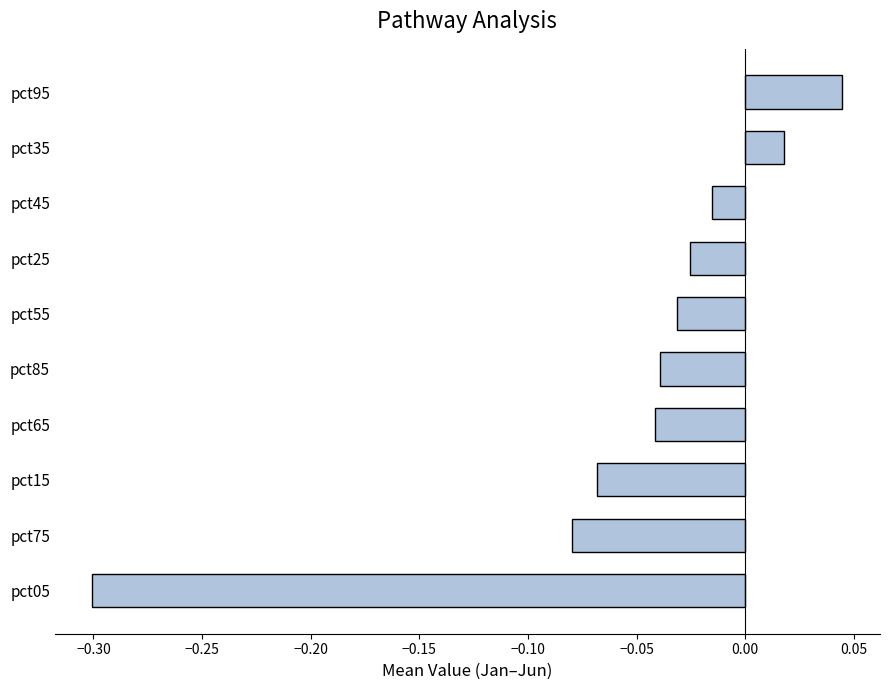

The value at pct55 is -0.1. True or false?

False